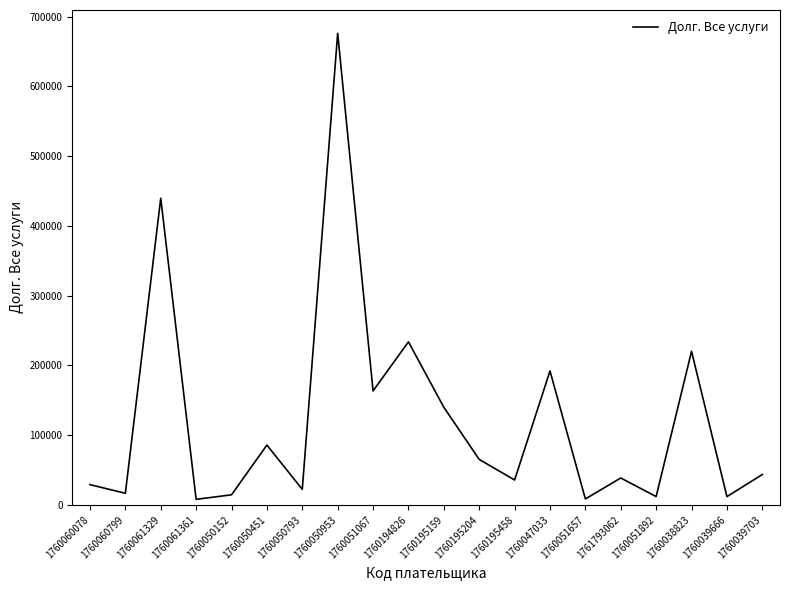

At which category does the chart reach its peak across all series?

1760050953